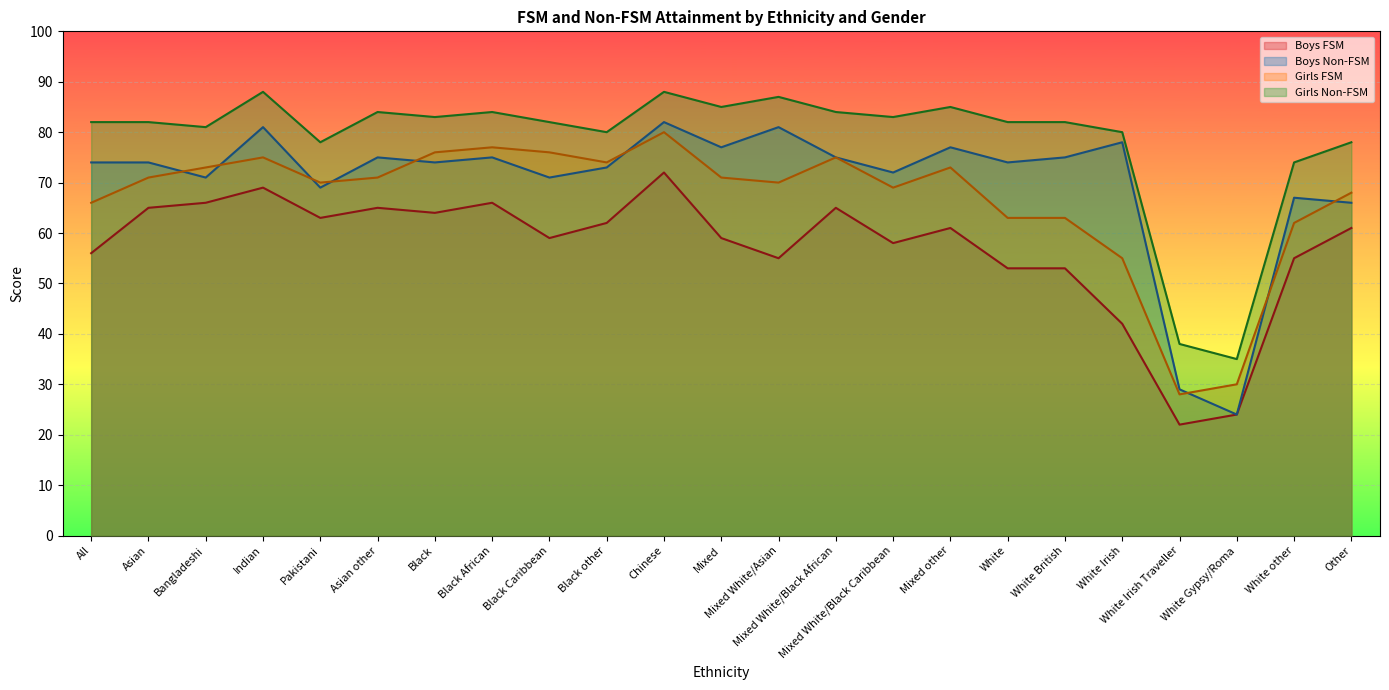

What are all the series names shown in the legend?

Boys FSM, Boys Non-FSM, Girls FSM, Girls Non-FSM